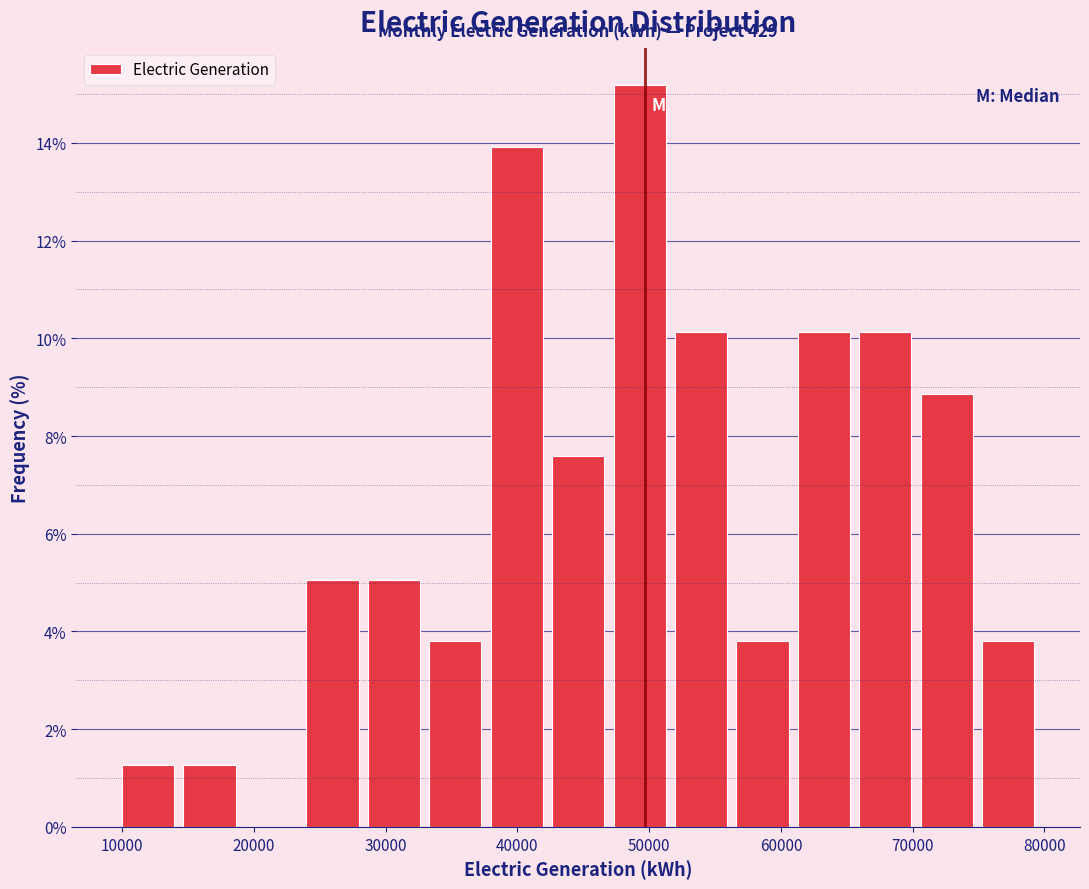

Which range on the x-axis has the tallest bar?

47000 to 52000